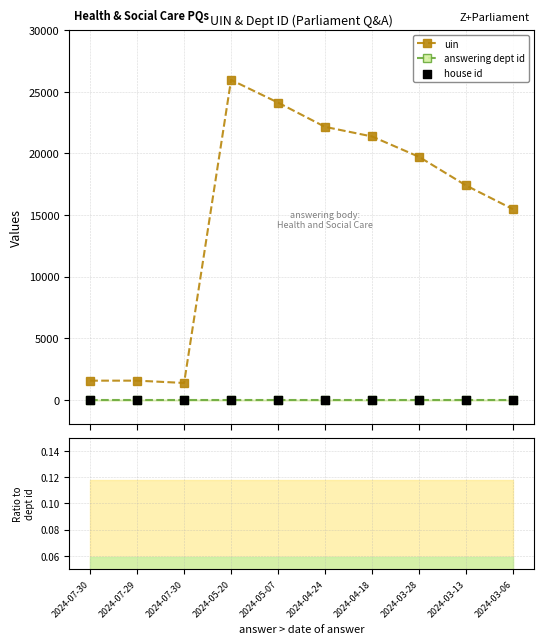

Which series reaches the minimum Y coordinate?

house id